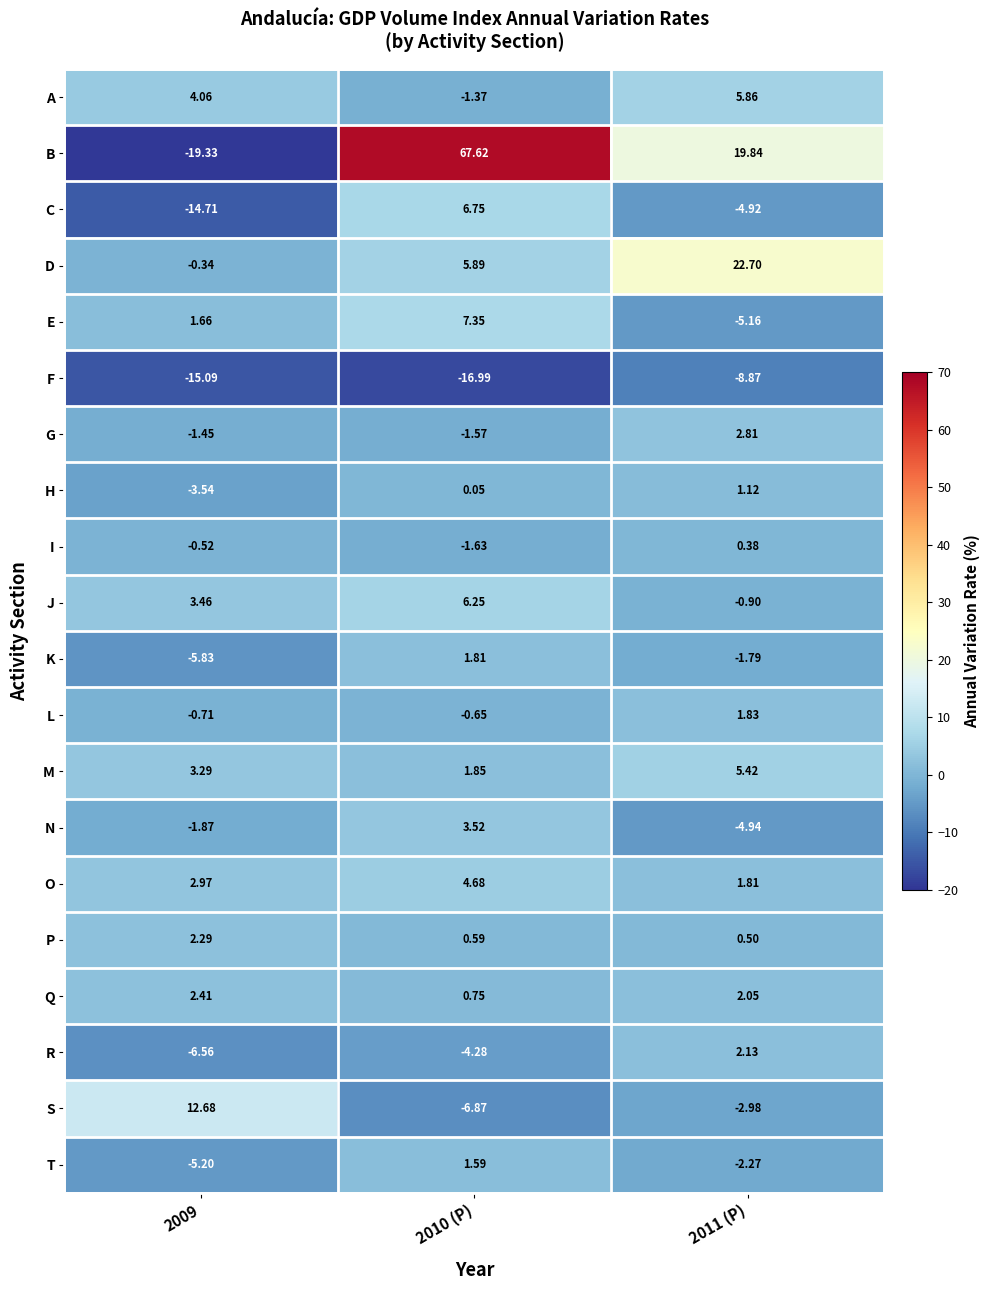

Which series has the largest total across all categories?

B